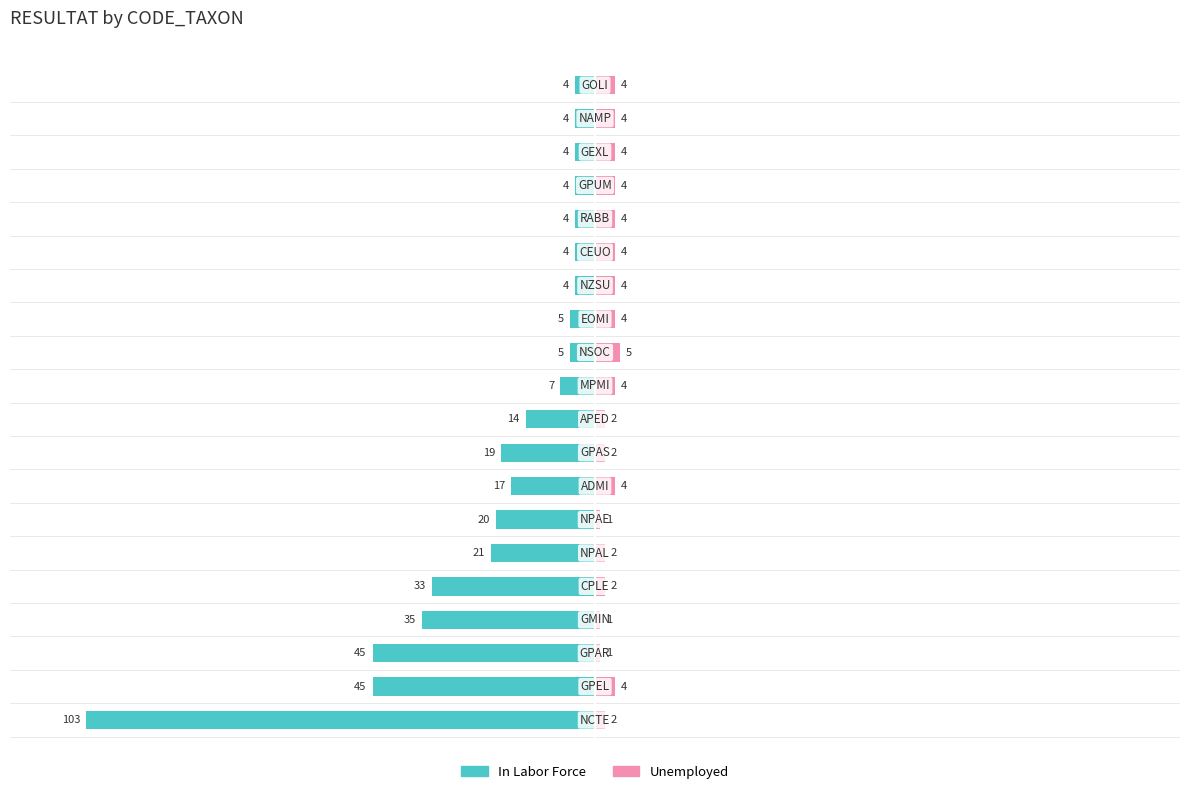

Count the number of data series in this chart.

2